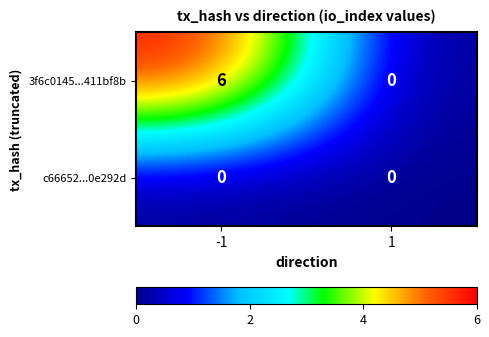

At which category does the chart reach its peak across all series?

-1